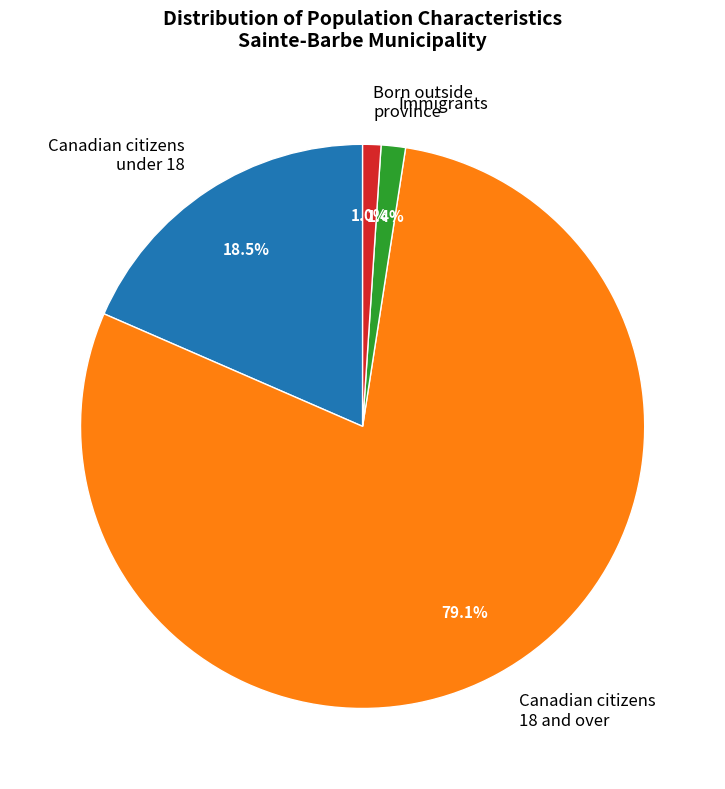

Is there any slice that represents more than half of the pie?

Yes